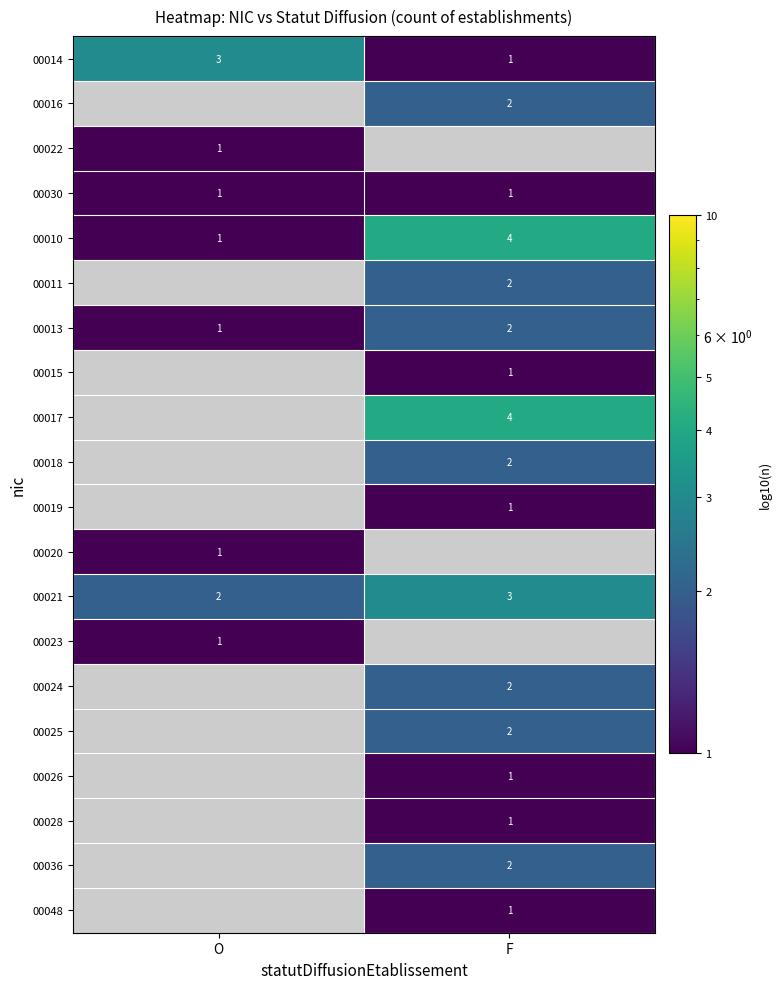

Which has a higher value, O or F?

O